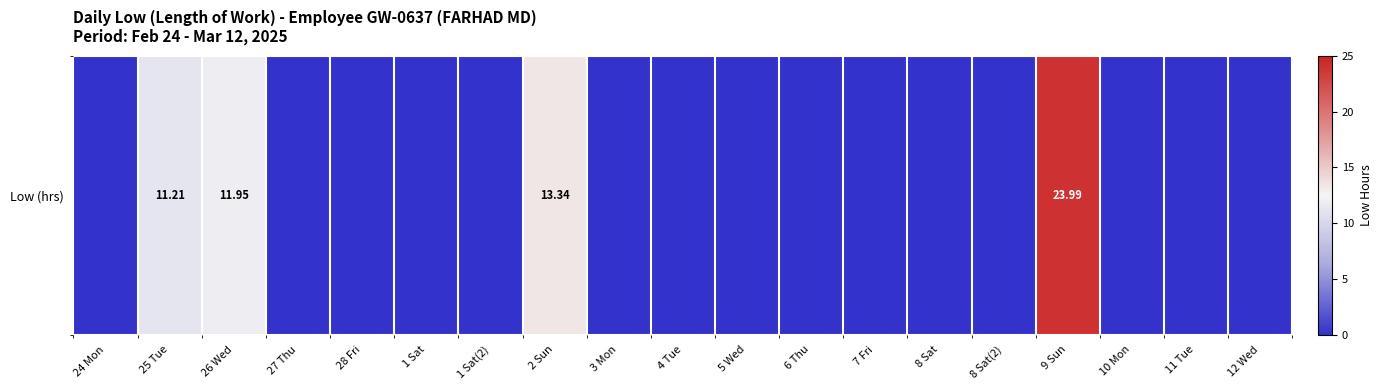

Reading left to right, what are all the values shown in this chart?

0.0	11.2	11.9	0.0	0.0	0.0	0.0	13.3	0.0	0.0	0.0	0.0	0.0	0.0	0.0	24.0	0.0	0.0	0.0